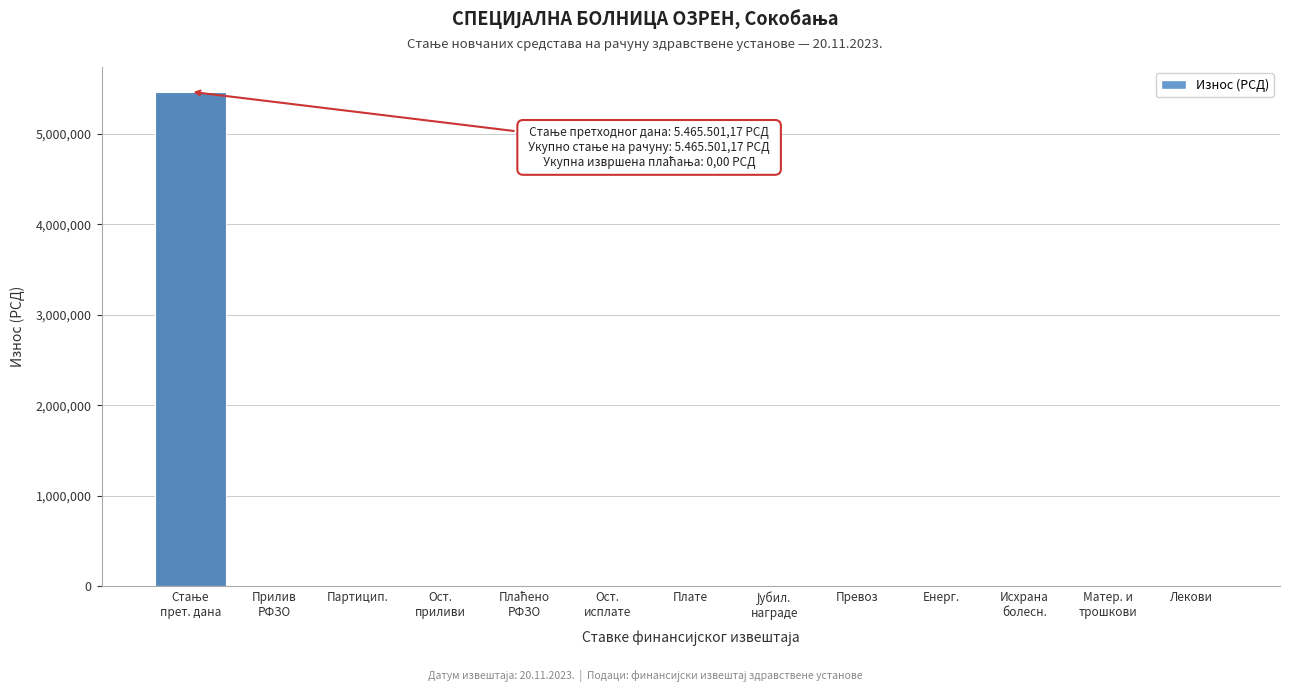

What is the sum of all values?

5465501.2